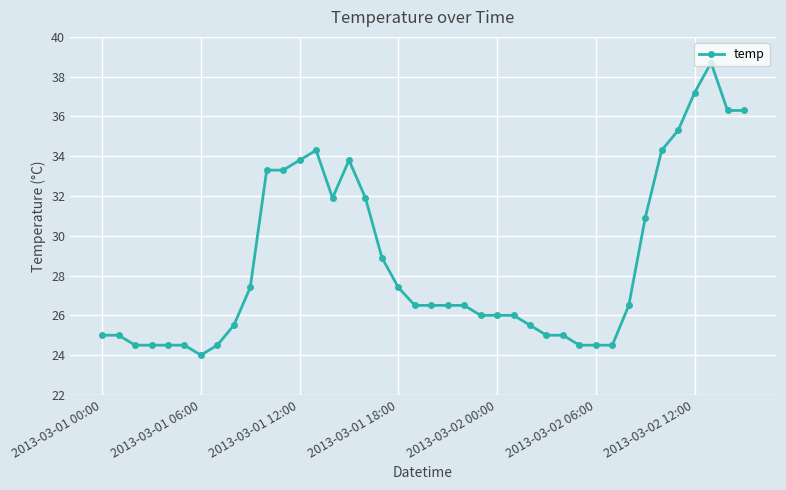

What is the smallest value displayed?

24.0